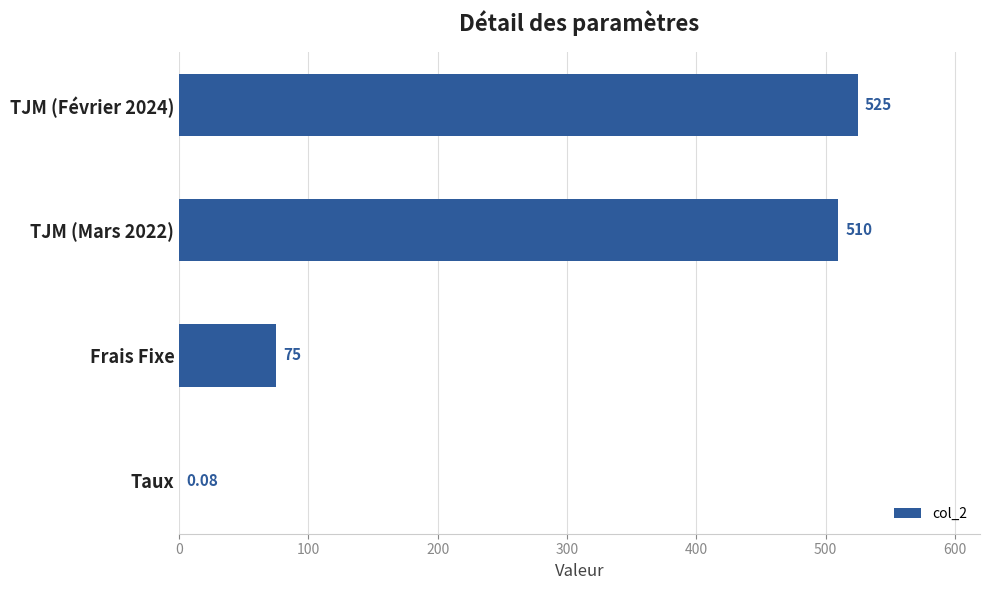

How many distinct data groups are displayed?

1